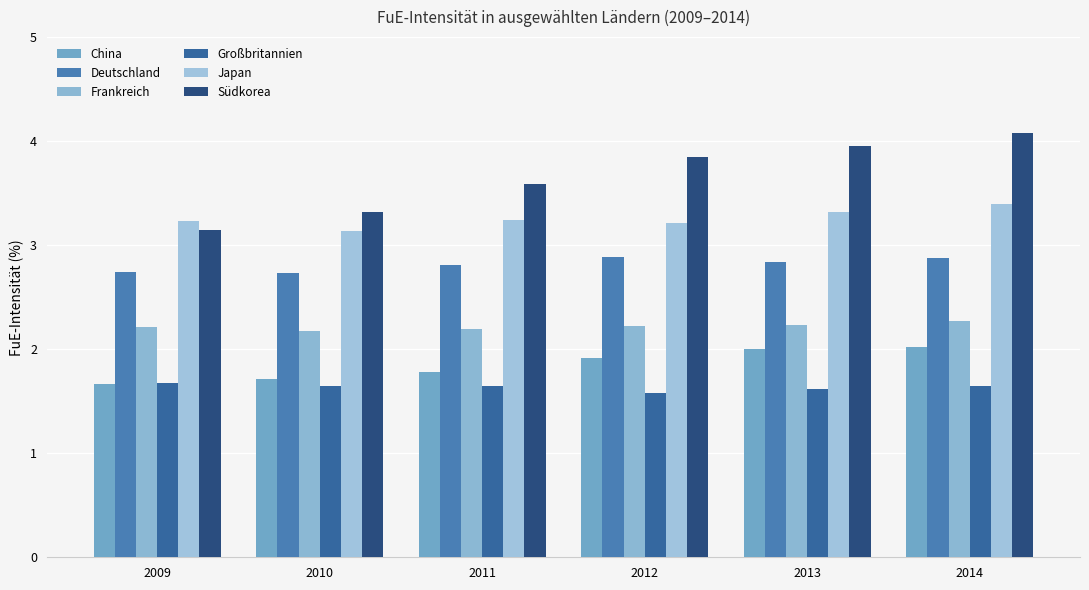

Reading right to left, transcribe all the data shown in this chart.

China: 2.0	2.0	1.9	1.8	1.7	1.7
Deutschland: 2.9	2.8	2.9	2.8	2.7	2.7
Frankreich: 2.3	2.2	2.2	2.2	2.2	2.2
Großbritannien: 1.6	1.6	1.6	1.6	1.6	1.7
Japan: 3.4	3.3	3.2	3.2	3.1	3.2
Südkorea: 4.1	4.0	3.9	3.6	3.3	3.1